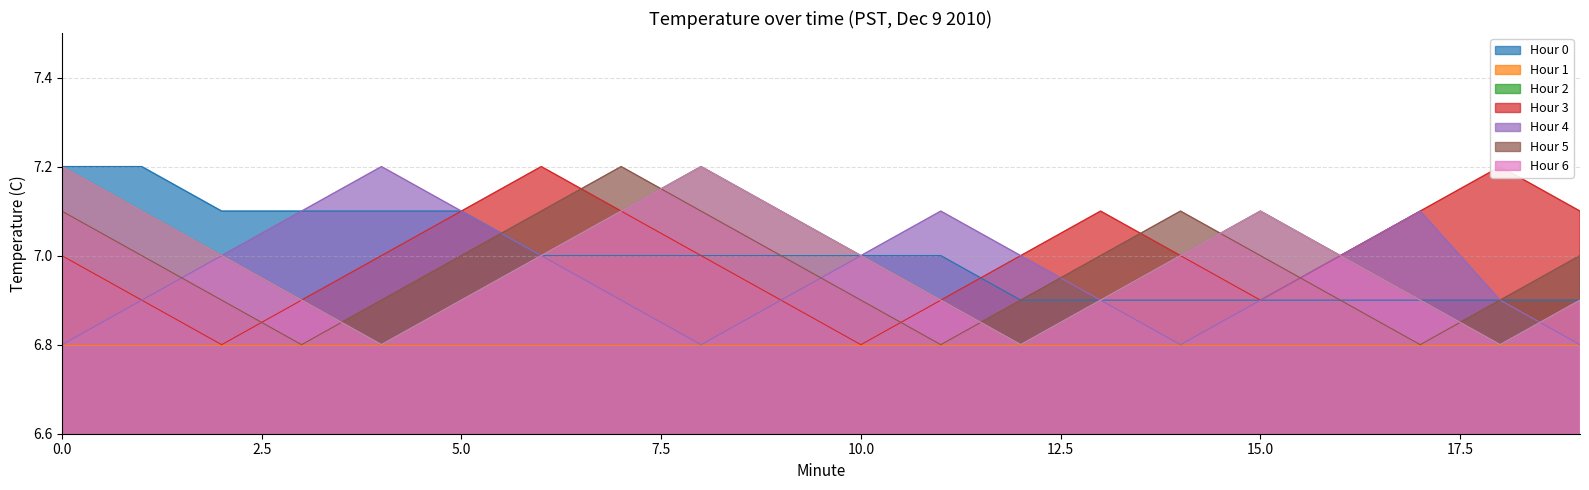

Which series changed the most between 4 and 17?

Hour 0